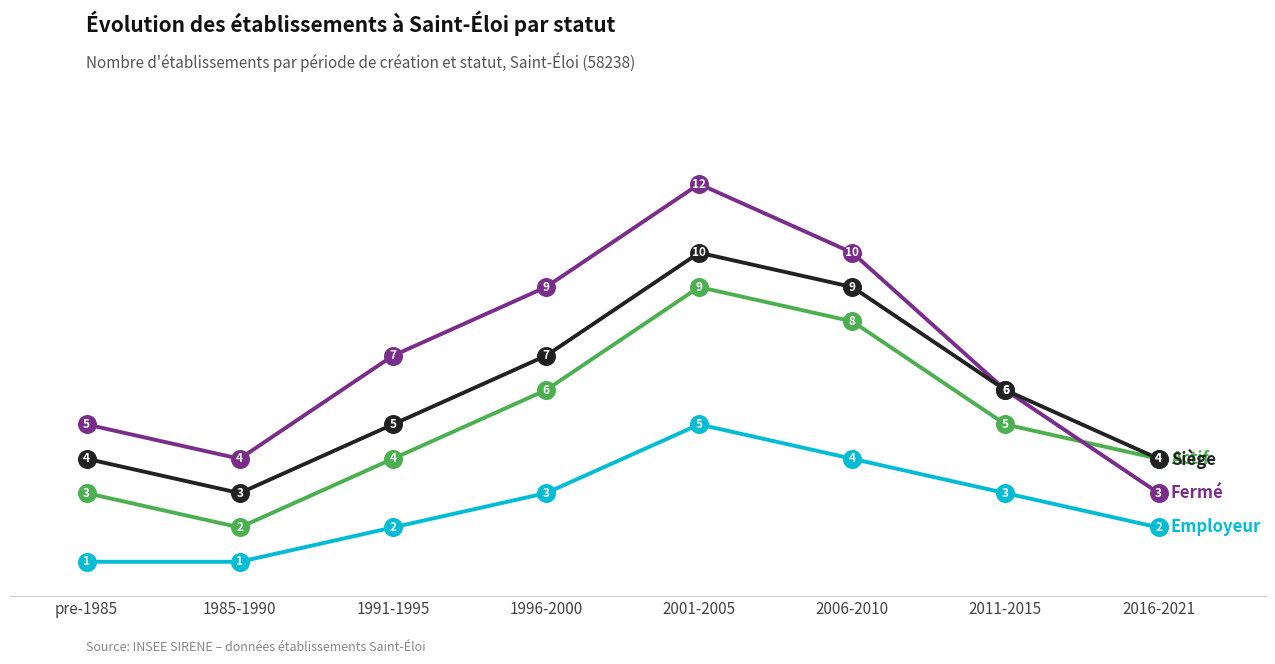

What is the difference between the highest and lowest values at 1996-2000?

6